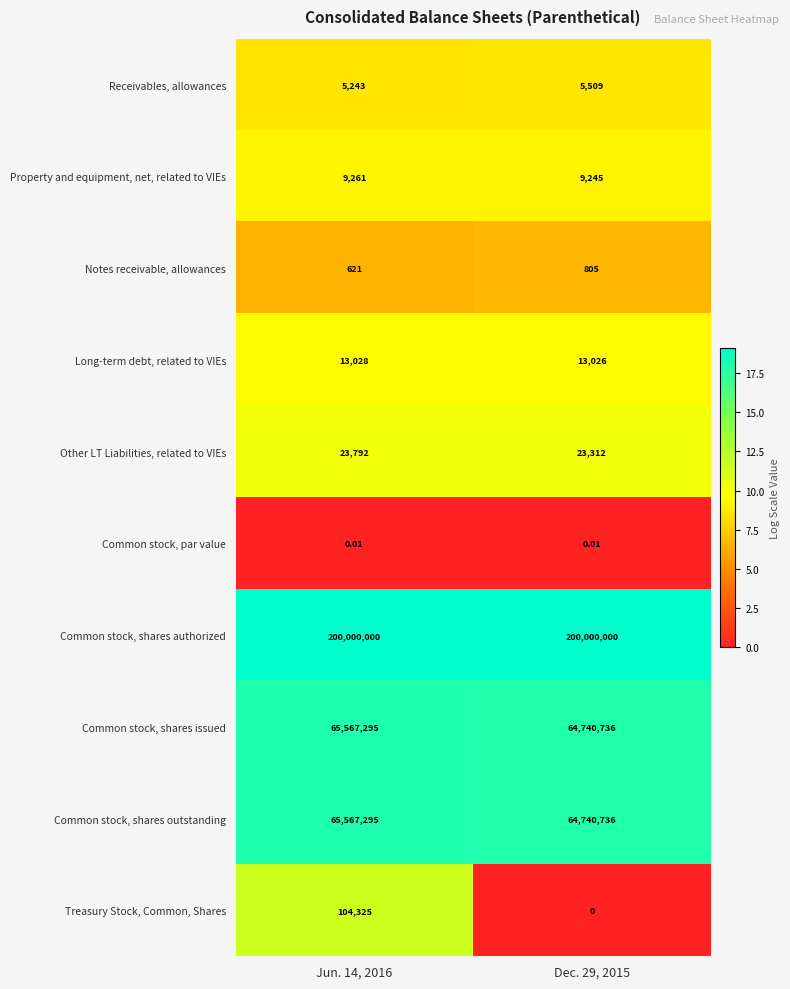

Is the value of Common stock, shares authorized at Jun. 14, 2016 greater than the value of Other LT Liabilities, related to VIEs at Jun. 14, 2016?

Yes